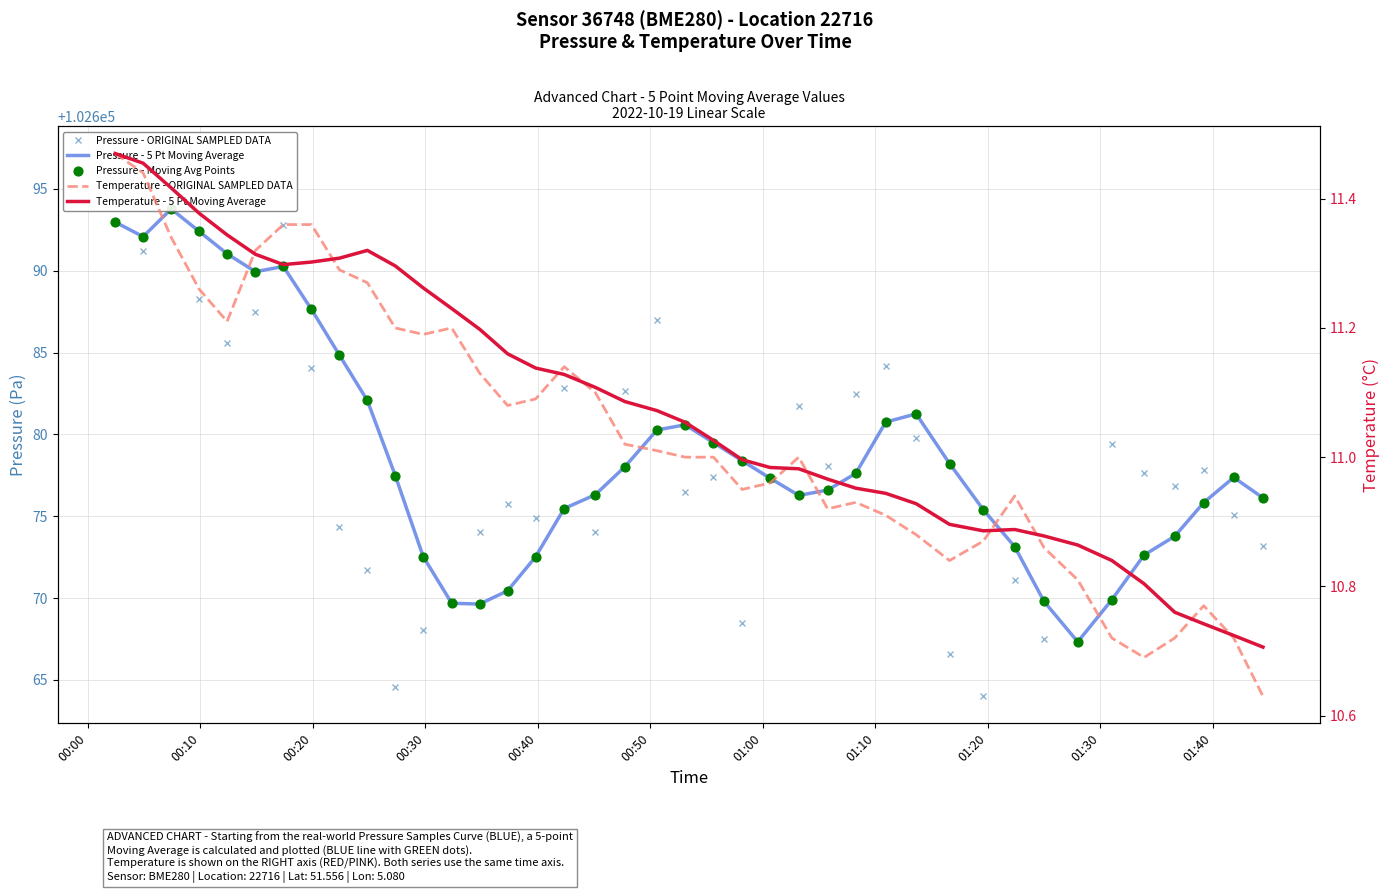

Which series reaches the maximum Y coordinate?

Pressure - ORIGINAL SAMPLED DATA